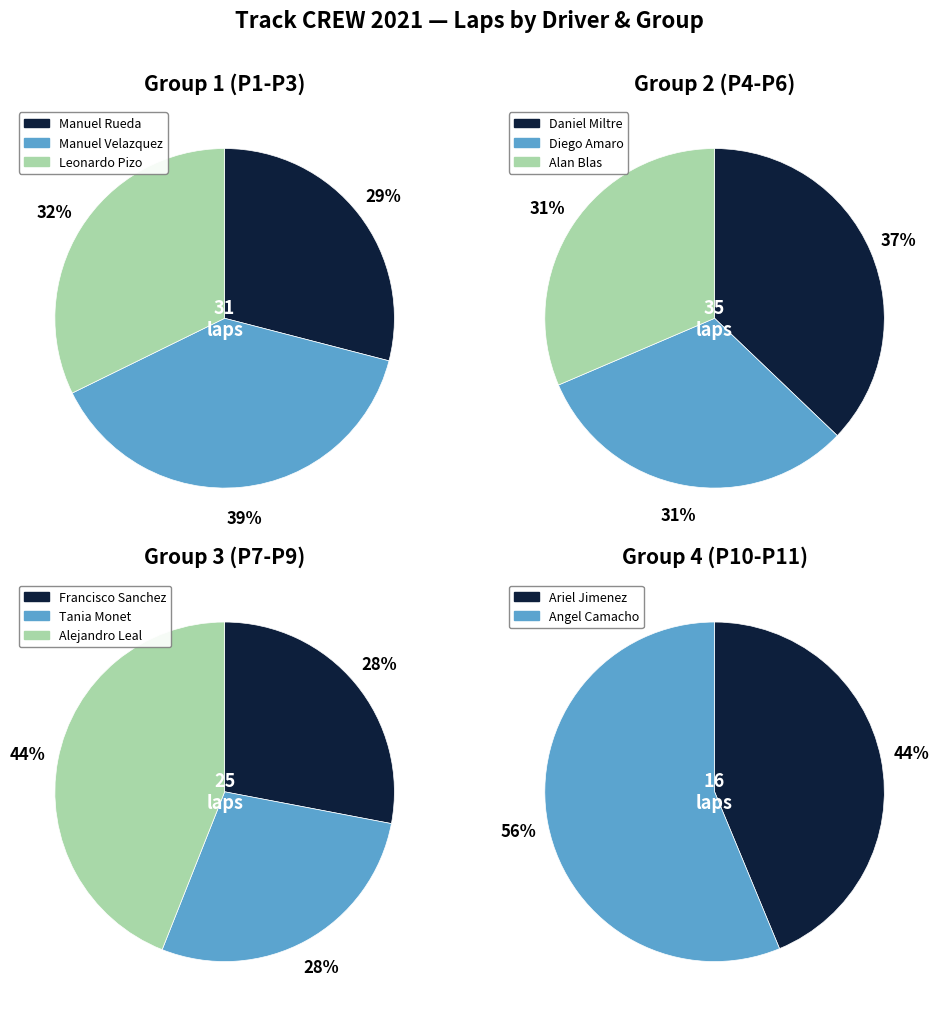

How many slices are in this pie chart?

11